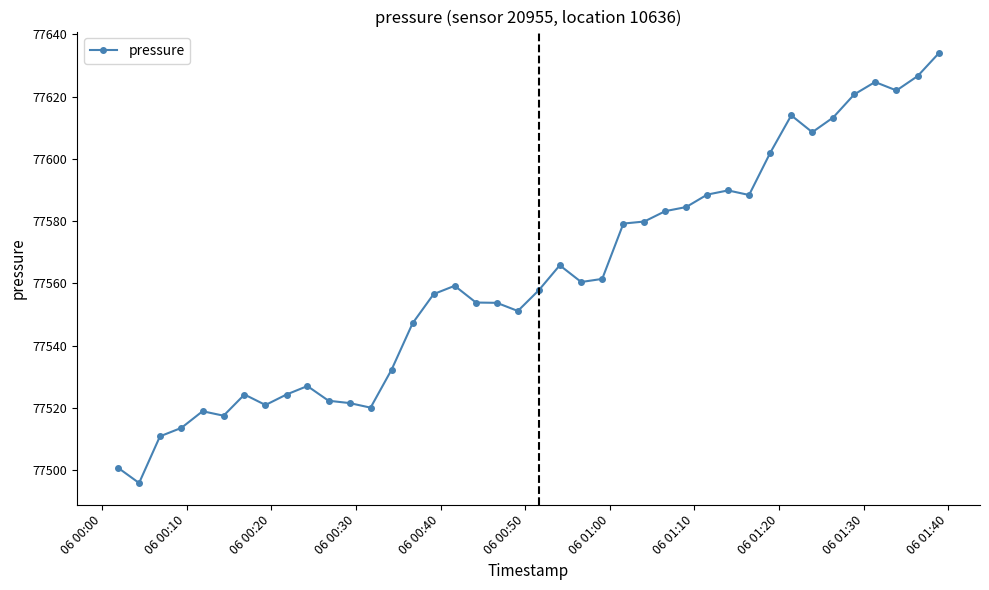

What is the value of the 27th point from the left?

77583.2